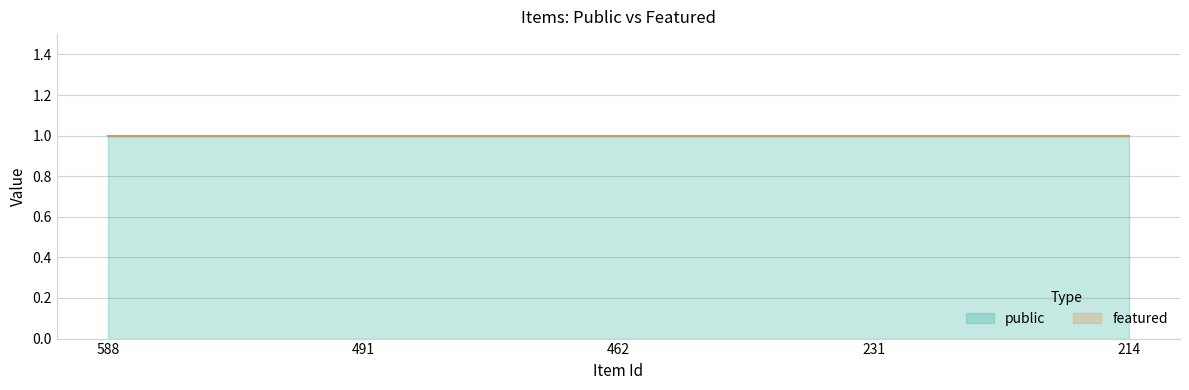

True or false: public and featured intersect in this chart.

False